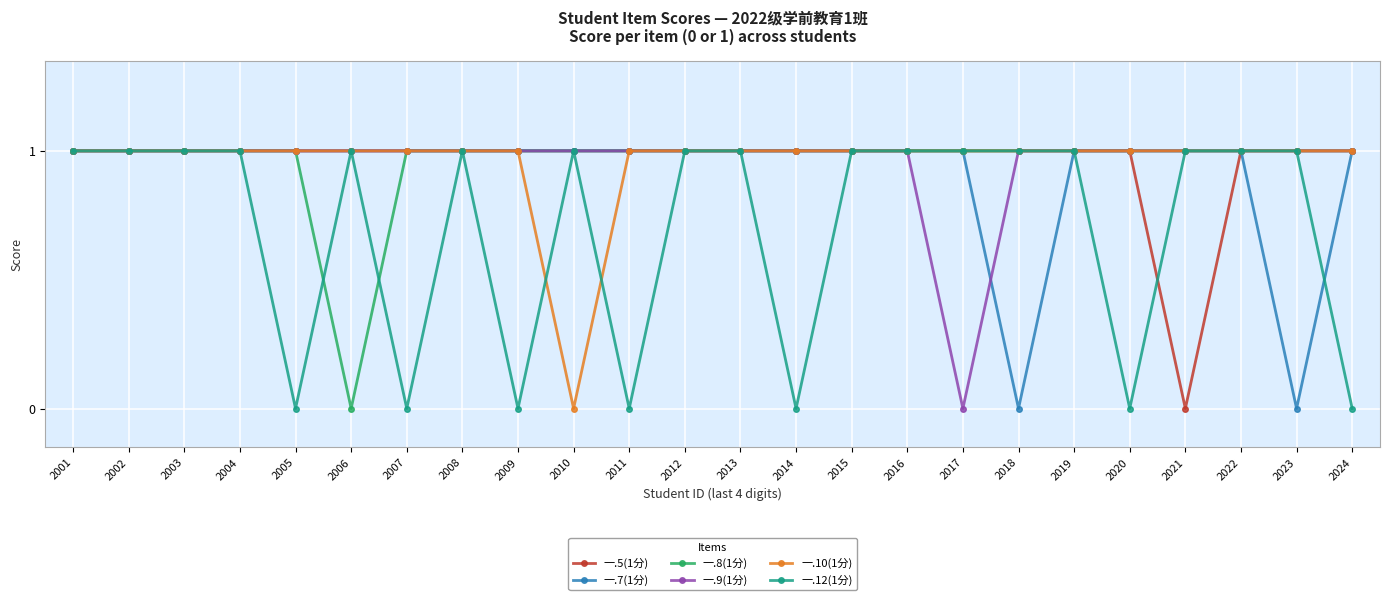

What is the difference between the second highest and minimum values in the 一.8(1分) series?

1